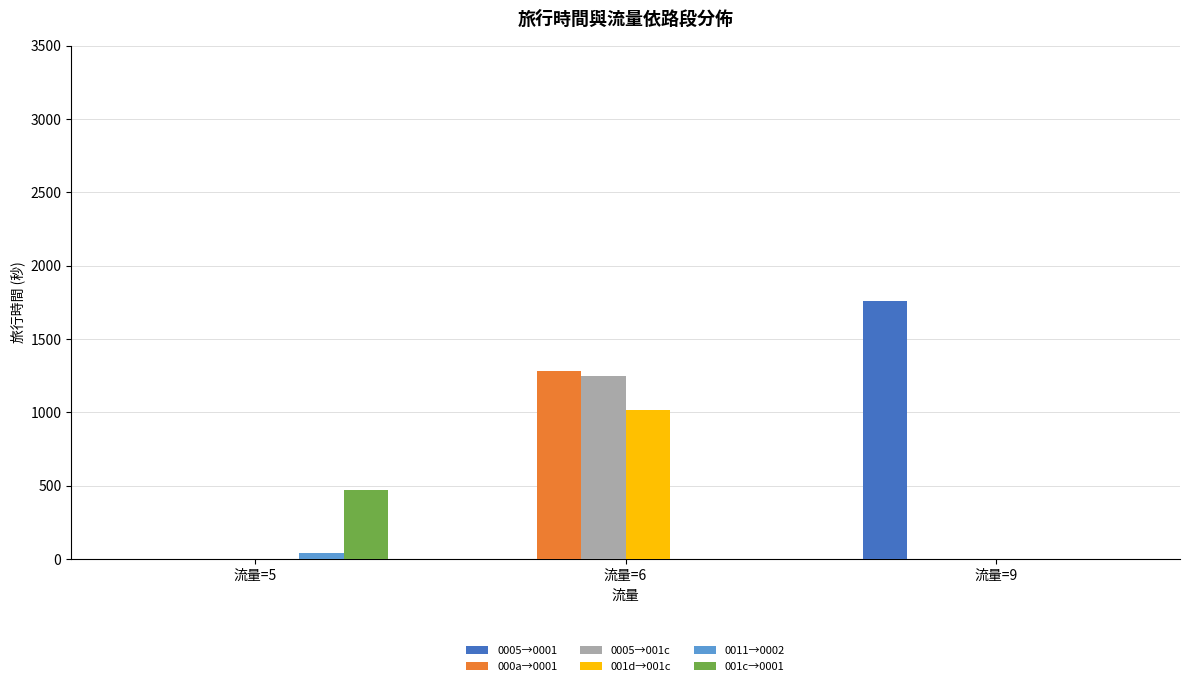

Reading right to left, list all the values displayed in this chart.

0005→0001: 流量=9=1758	流量=6=0	流量=5=0
000a→0001: 流量=9=0	流量=6=1282	流量=5=0
0005→001c: 流量=9=0	流量=6=1250	流量=5=0
001d→001c: 流量=9=0	流量=6=1013	流量=5=0
0011→0002: 流量=9=0	流量=6=0	流量=5=43
001c→0001: 流量=9=0	流量=6=0	流量=5=469